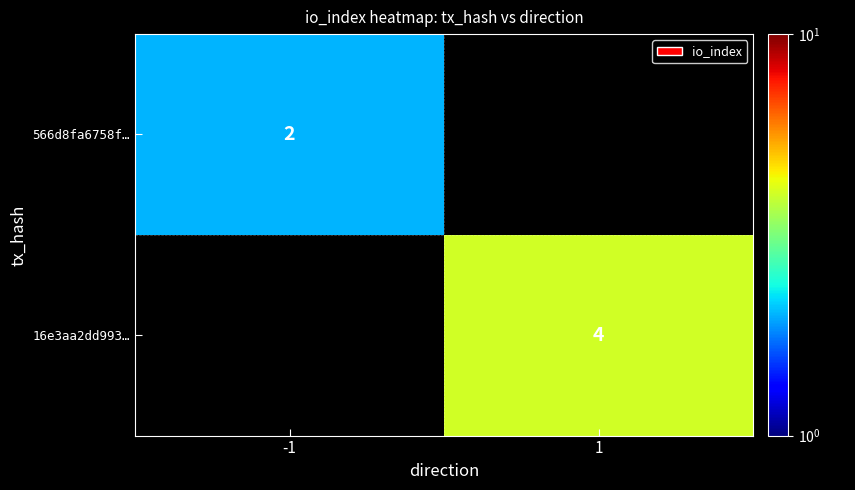

The value of 566d8fa6758f… at -1 is 2. True or false?

True